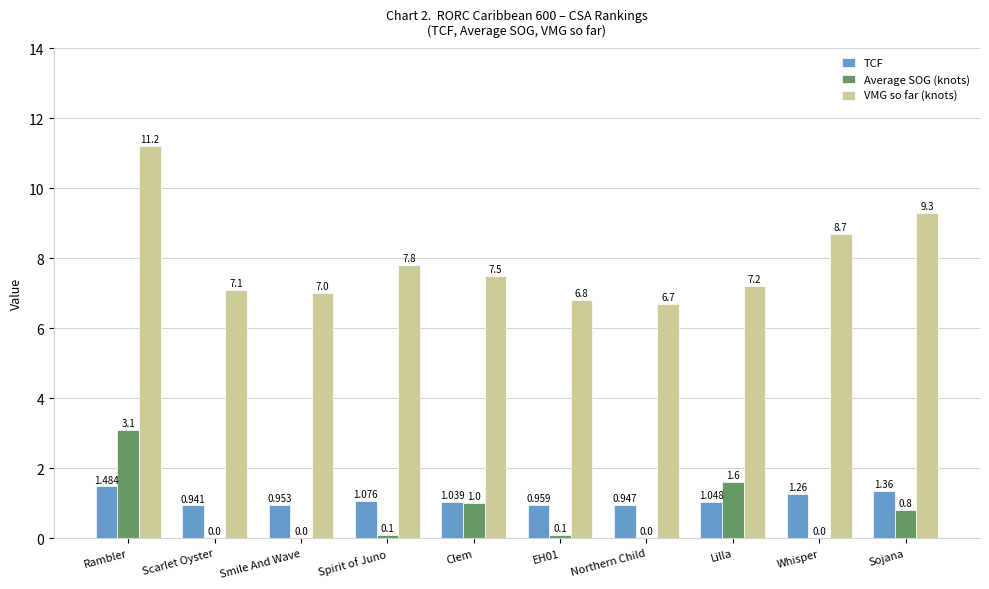

What is the total value across all series at Scarlet Oyster?

8.0